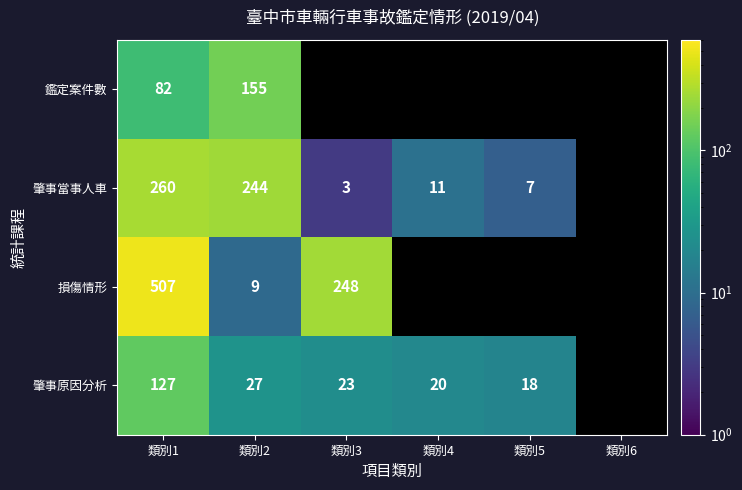

Is it true that 肇事當事人車 equals 3 at 類別5?

False